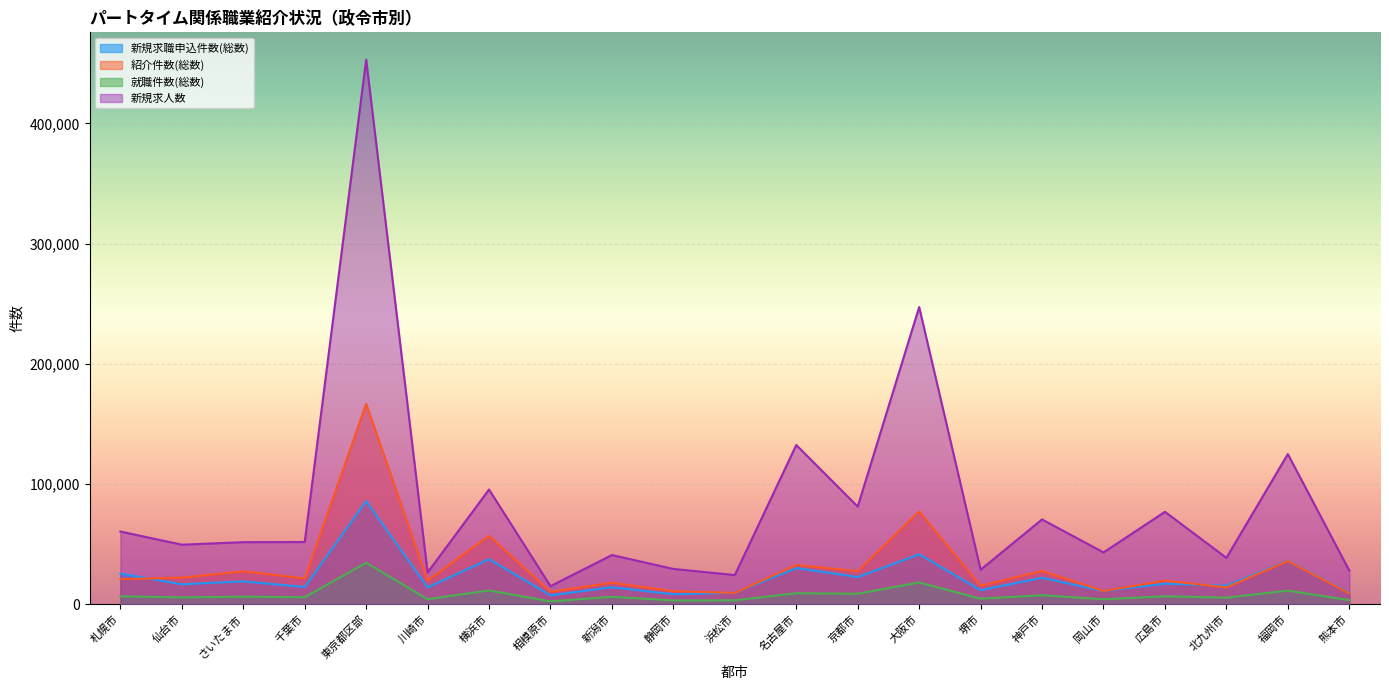

True or false: 新規求職申込件数(総数) and 新規求人数 cross at least once.

False